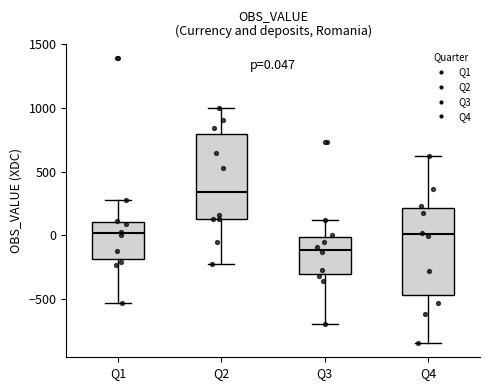

Which box's median line is the highest?

Q2